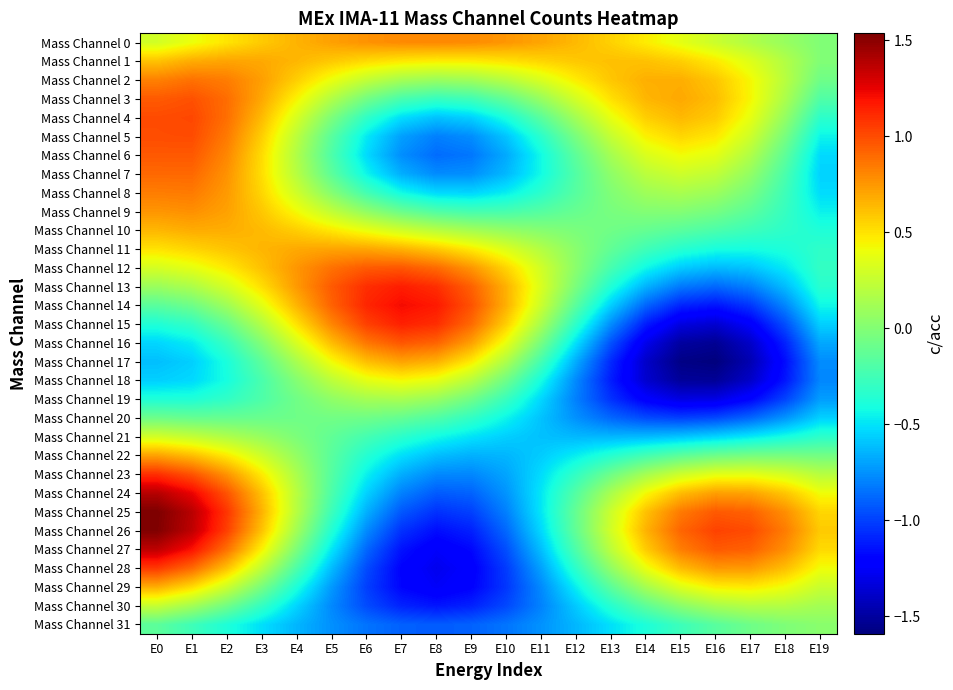

Between E2 and E17, which series saw the biggest shift?

Mass Channel 14